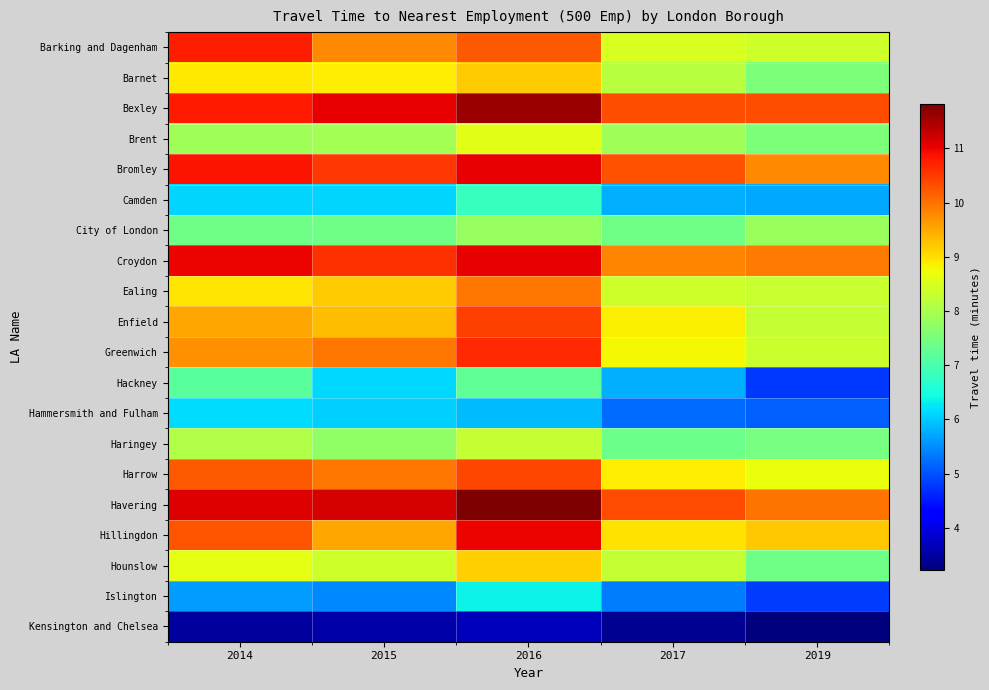

List the series in order of their peak value, lowest first.

Kensington and Chelsea, Hammersmith and Fulham, Islington, Camden, Hackney, City of London, Haringey, Brent, Hounslow, Barnet, Ealing, Harrow, Enfield, Greenwich, Barking and Dagenham, Hillingdon, Croydon, Bromley, Bexley, Havering